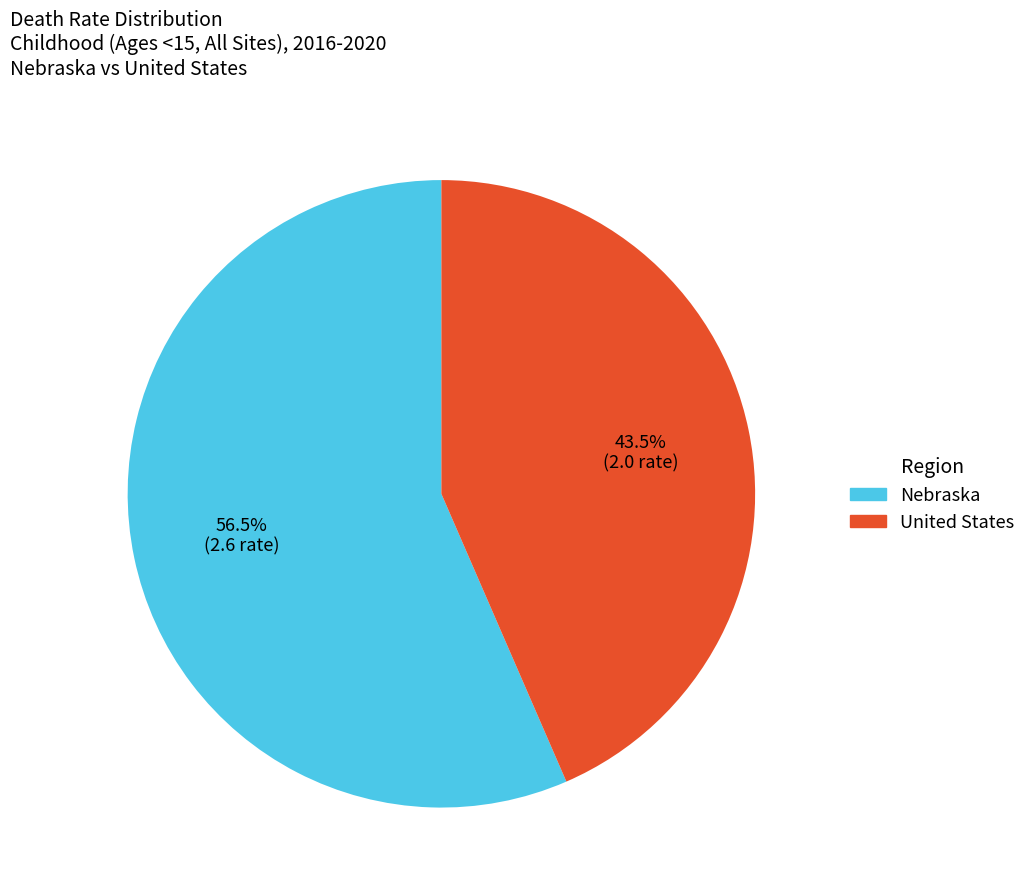

Which slice represents more than half of the pie?

Nebraska